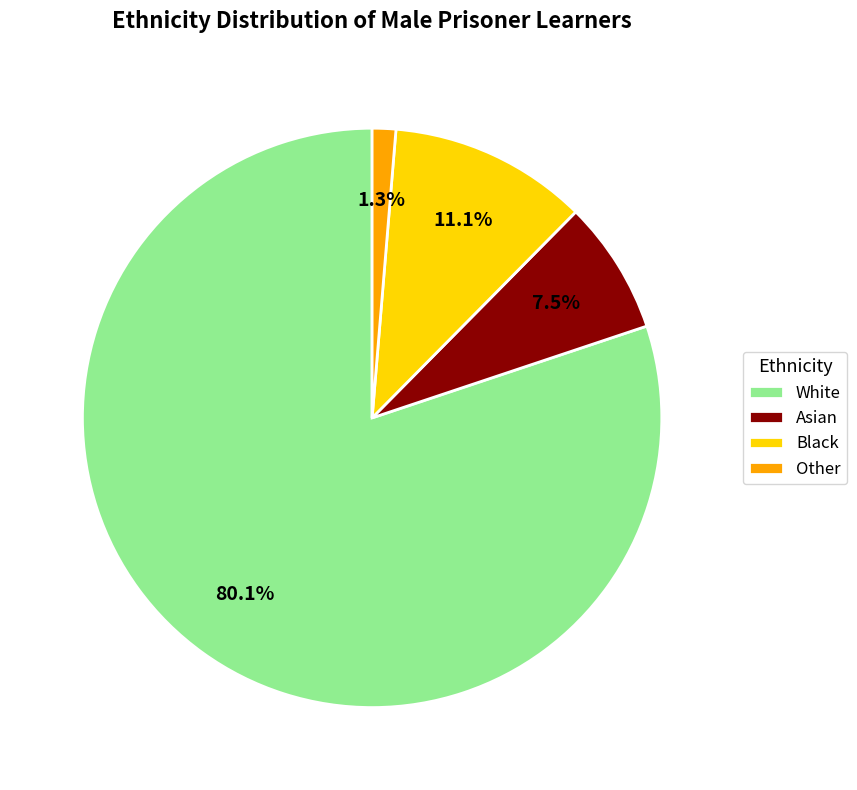

How many segments does this pie chart have?

4